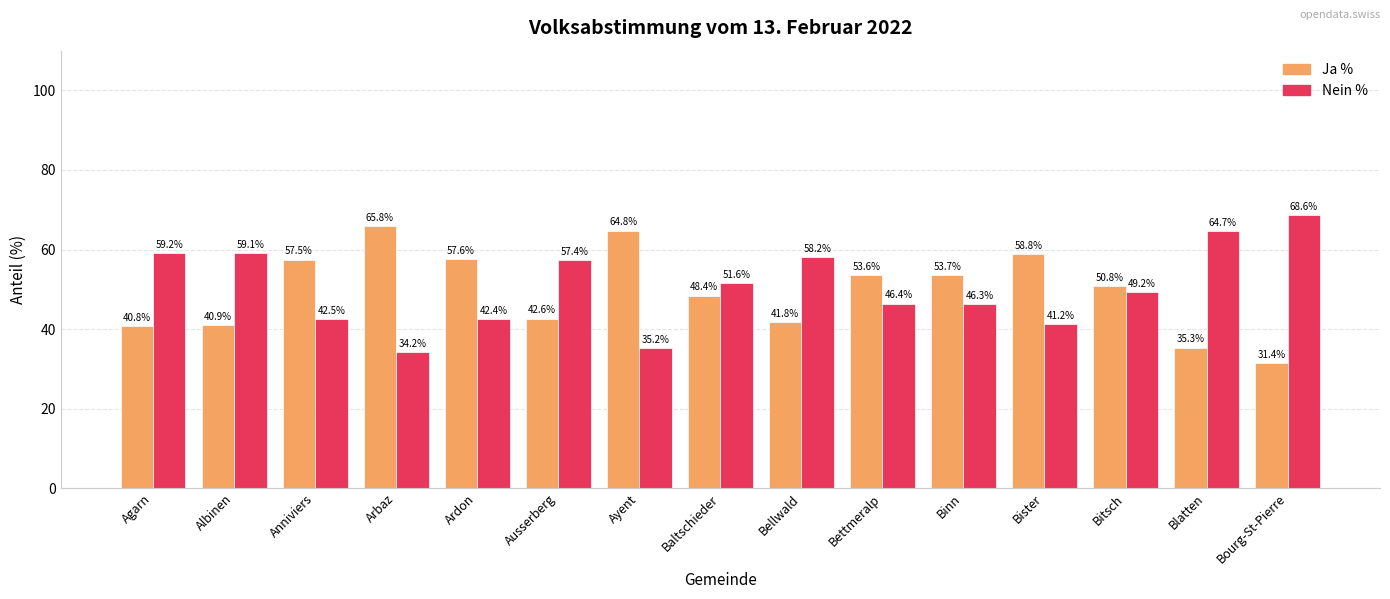

What is the difference between the highest and lowest values at Albinen?

18.2